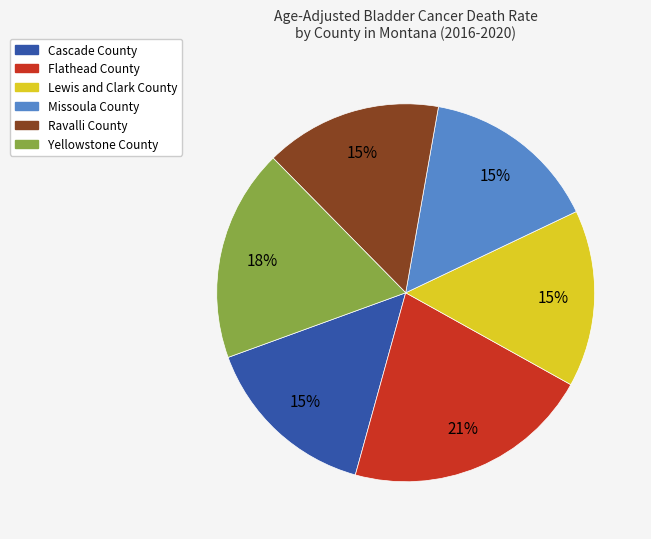

Which slice is the largest?

Flathead County